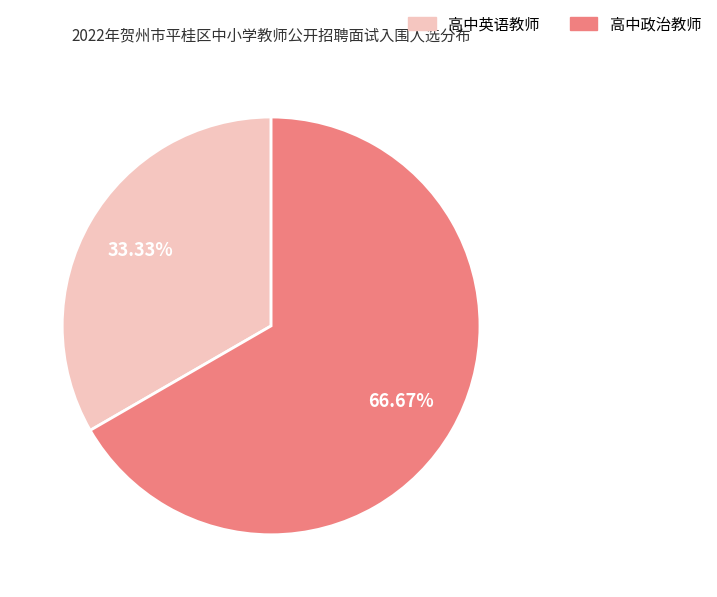

What is the total percentage of 高中英语教师 and 高中政治教师?

100.0%